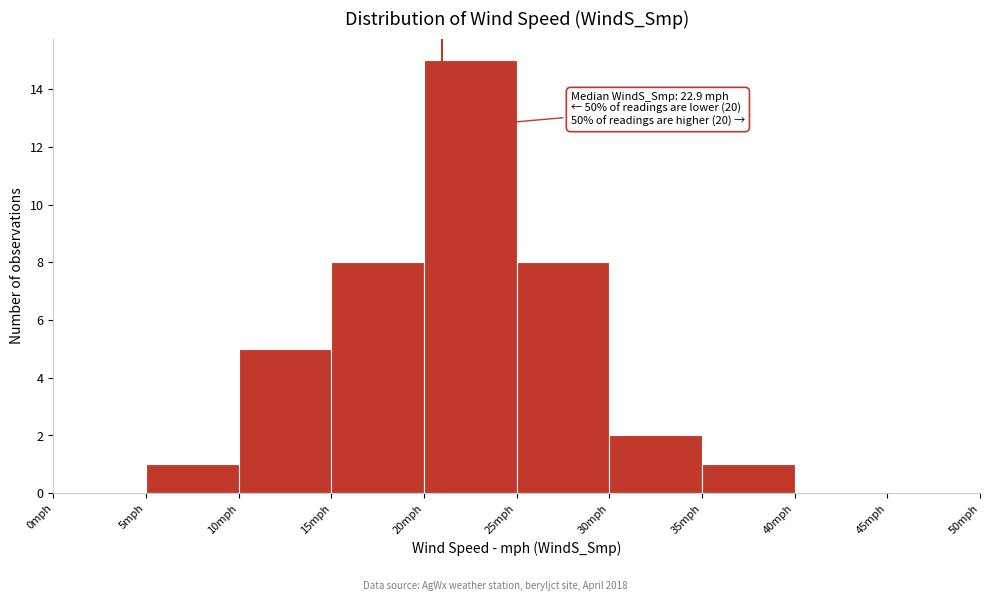

Over which range of the x-axis is the bar tallest?

20 to 25